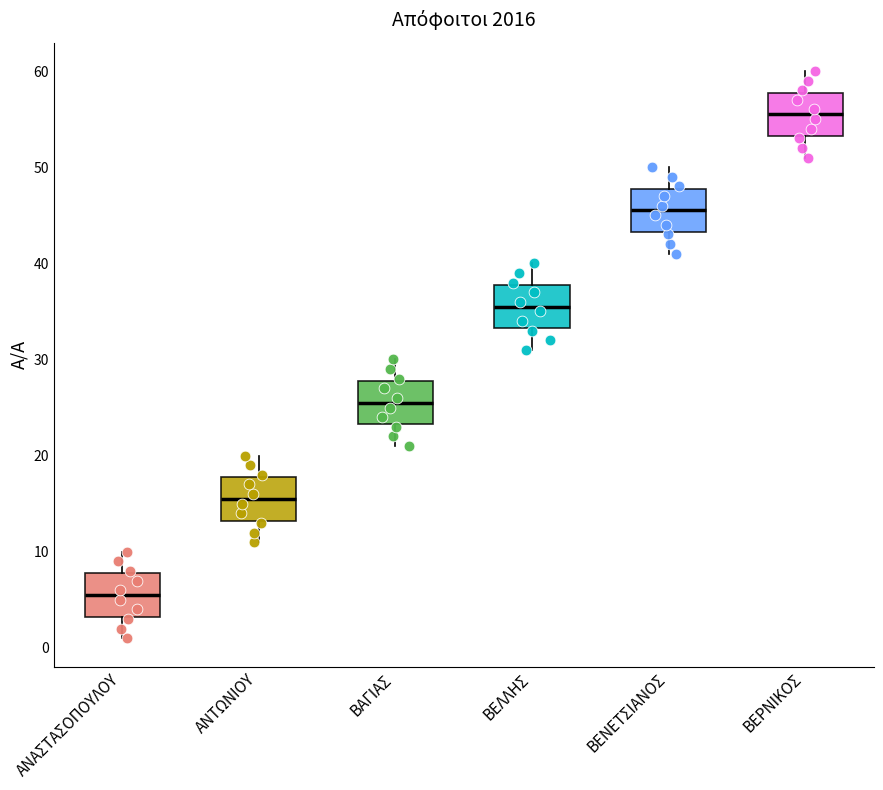

Reading left to right, transcribe this box plot: for each box, give where its median line is, the range the box spans, and where its two whiskers end, as read against the y-axis. The values are not printed on the chart, so give them approximately, as read against the axis.

ΑΝΑΣΤΑΣΟΠΟΥΛΟΥ: median 6, box 3 to 8, whiskers 1 to 10
ΑΝΤΩΝΙΟΥ: median 16, box 13 to 18, whiskers 11 to 20
ΒΑΓΙΑΣ: median 26, box 23 to 28, whiskers 21 to 30
ΒΕΛΛΗΣ: median 36, box 33 to 38, whiskers 31 to 40
ΒΕΝΕΤΣΙΑΝΟΣ: median 46, box 43 to 48, whiskers 41 to 50
ΒΕΡΝΙΚΟΣ: median 56, box 53 to 58, whiskers 51 to 60